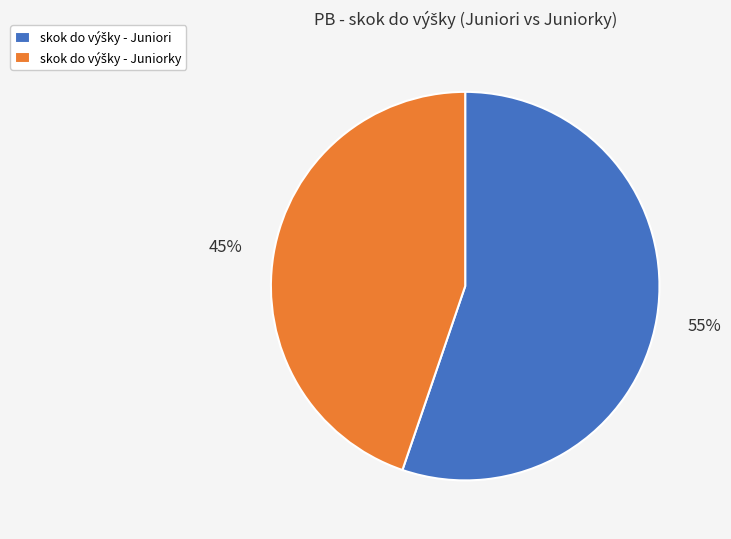

To the nearest percent, what is the average slice percentage?

50%